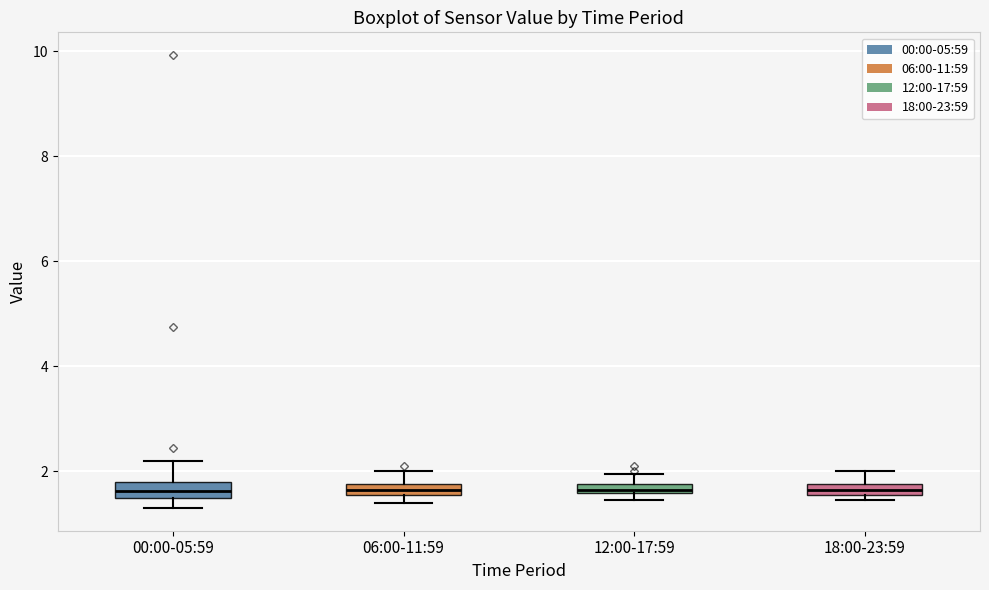

Where is the lower edge of the box for 18:00-23:59 on the y-axis? The values are not printed on the chart, so give them approximately, as read against the axis.

1.6